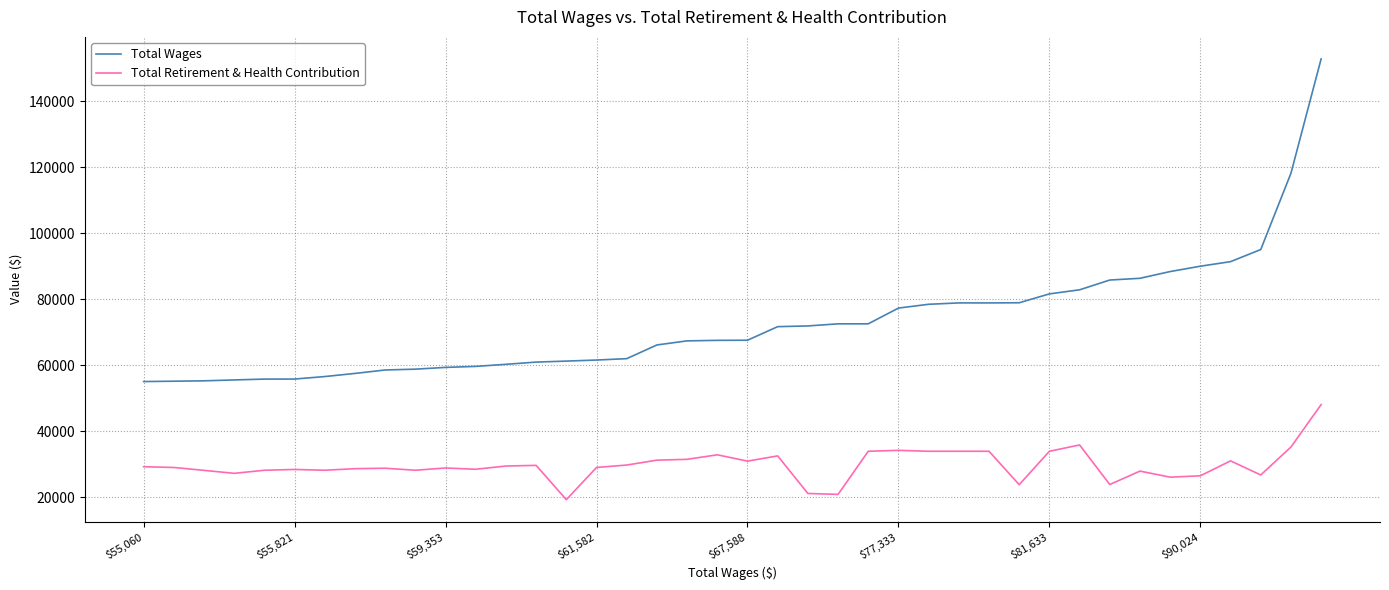

List the series in order of their overall mean, lowest first.

Total Retirement & Health Contribution, Total Wages